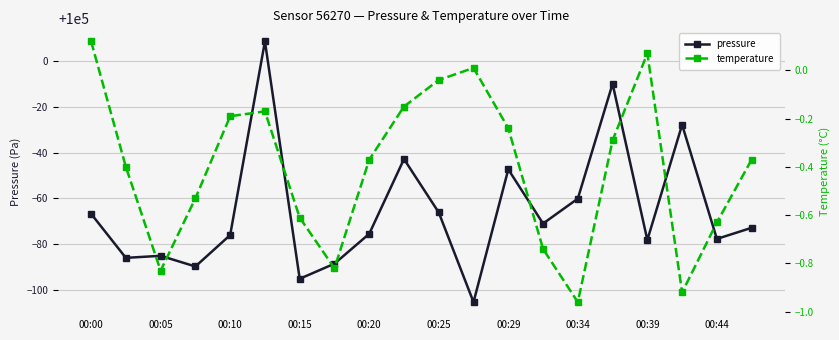

What is the sum of all temperature values?

-8.1